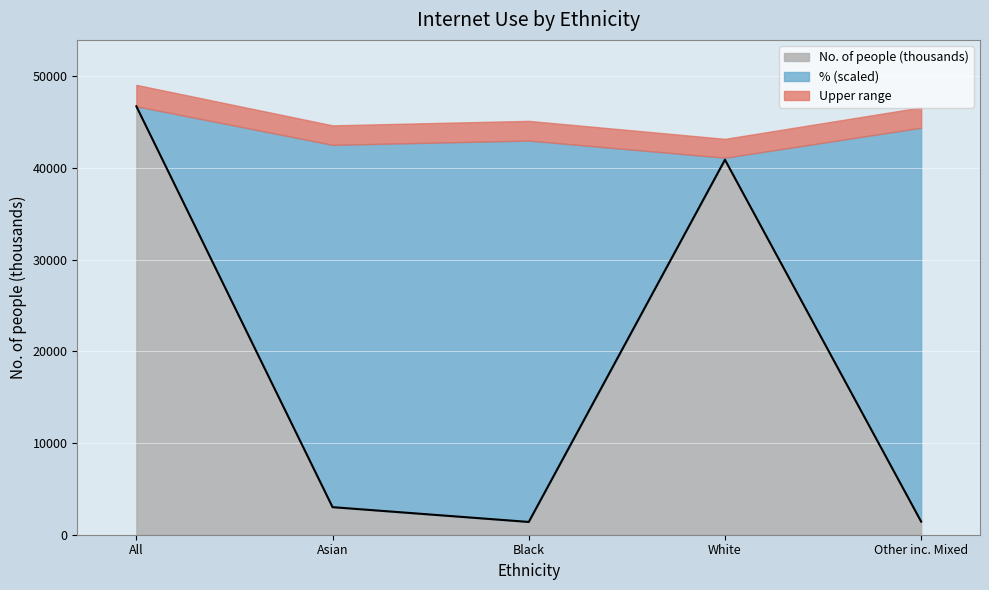

What is the approximate value at White, to the nearest 10?

40880